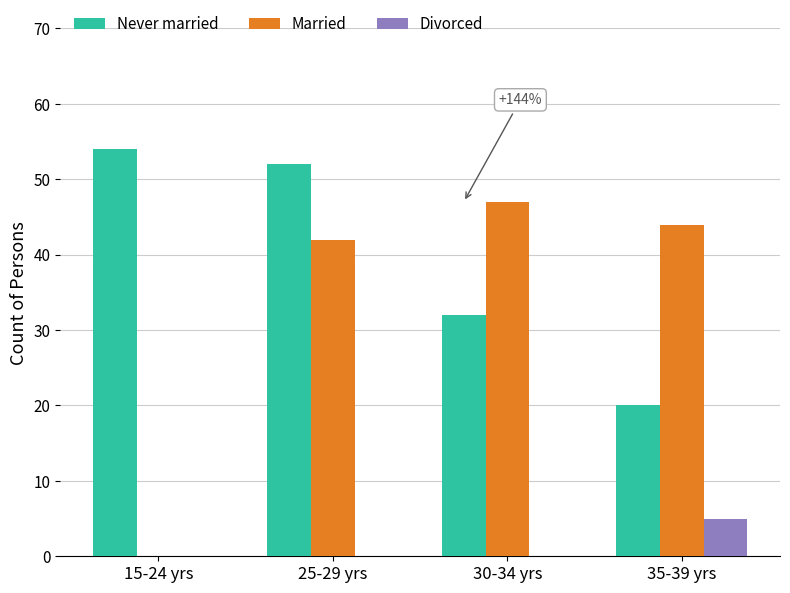

What is the greatest value displayed?

54